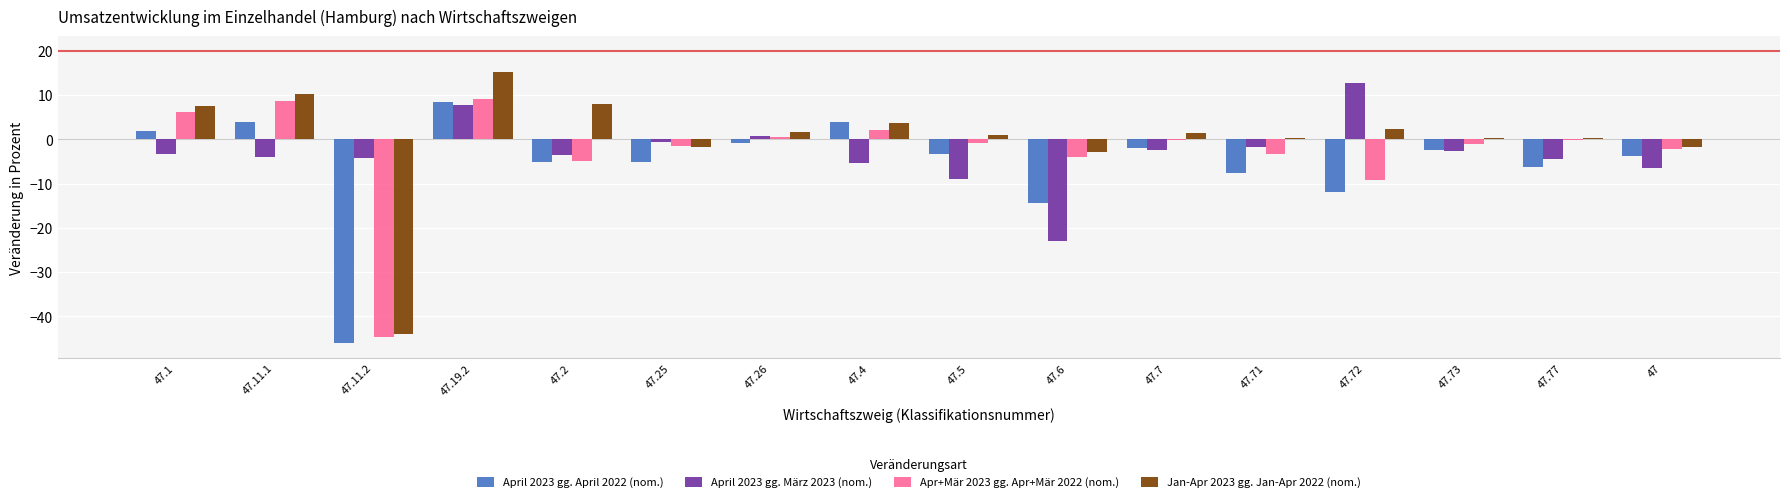

At which label is Apr+Mär 2023 gg. Apr+Mär 2022 (nom.) closest to -17?

47.72